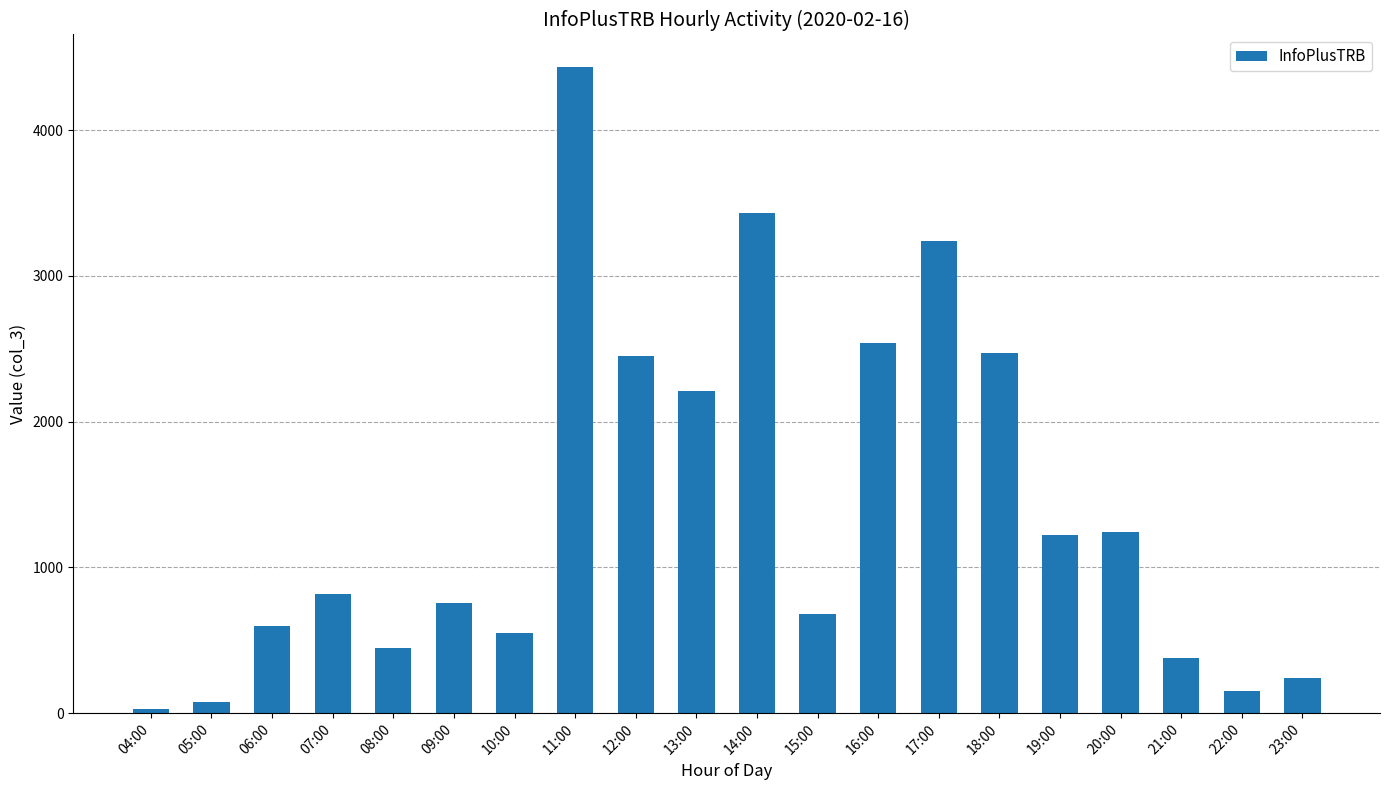

What is the sum of the values at 20:00 and 13:00?

3447